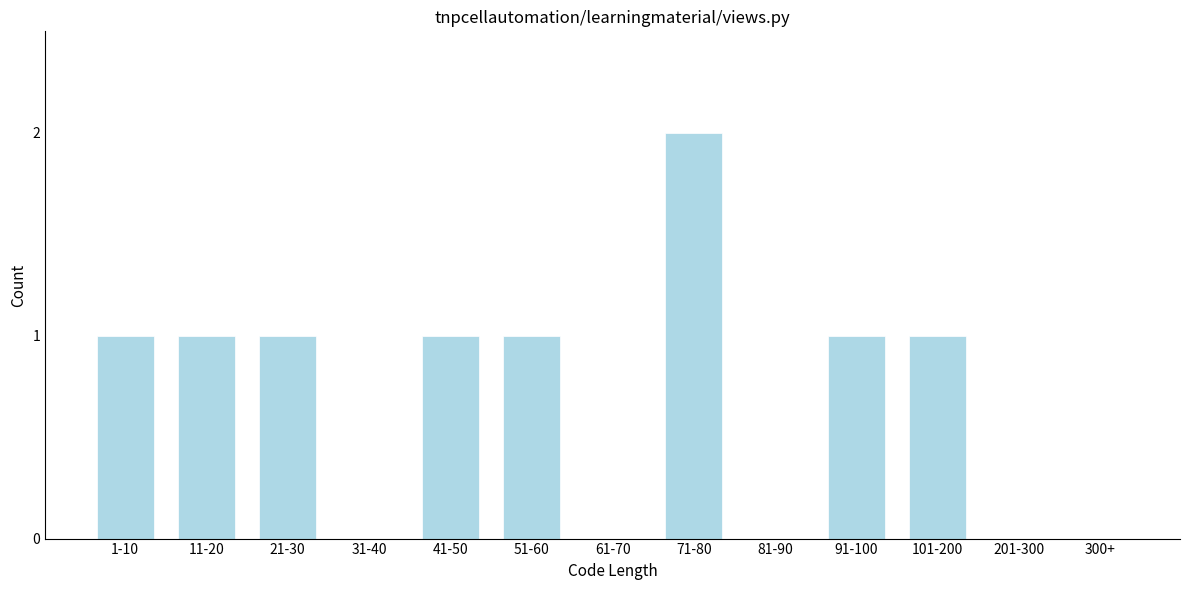

Reading left to right, transcribe all the data shown in this chart.

1-10=1	11-20=1	21-30=1	31-40=0	41-50=1	51-60=1	61-70=0	71-80=2	81-90=0	91-100=1	101-200=1	201-300=0	300+=0